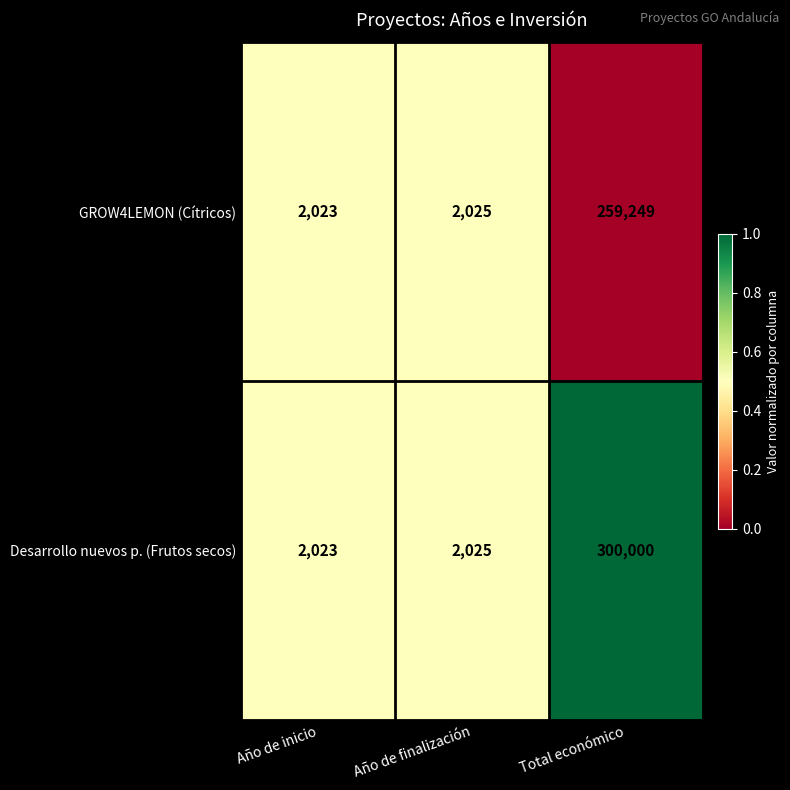

Which category has the highest value across all series?

Total económico